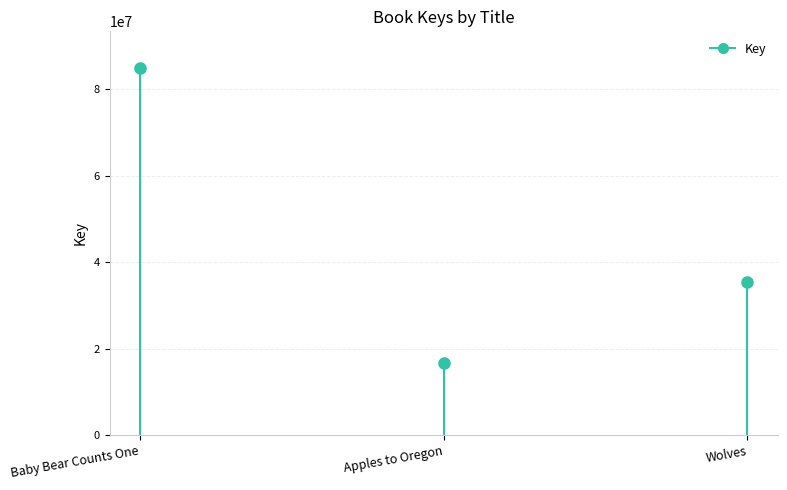

Is it true that the value at Wolves is 35393237?

True